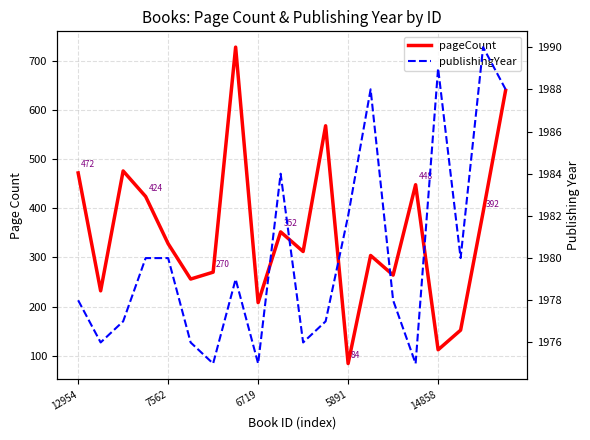

Is it true that publishingYear equals 3175 at 6719?

False